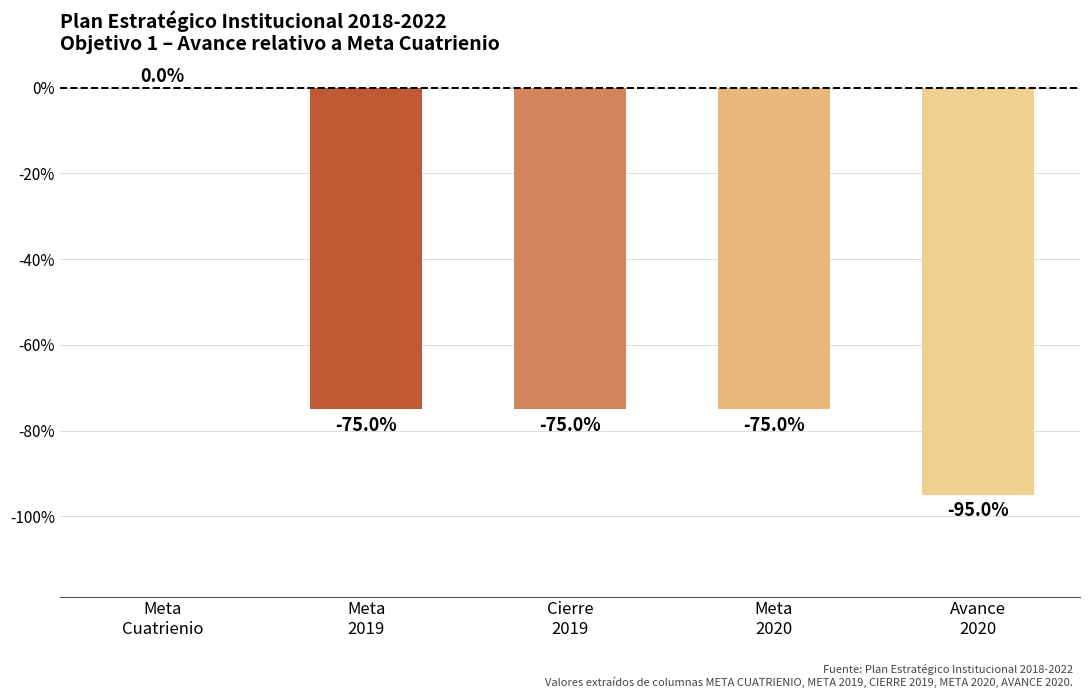

True or false: the data shows -75 at Cierre
2019.

True